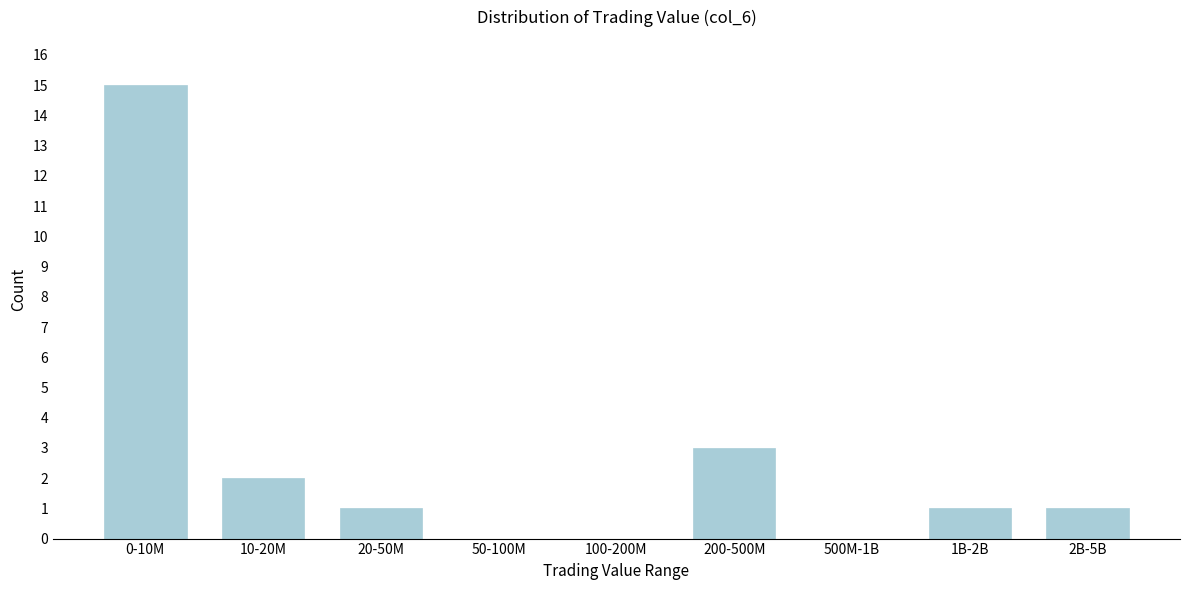

Reading left to right, what are all the values shown in this chart?

0-10M=15	10-20M=2	20-50M=1	50-100M=0	100-200M=0	200-500M=3	500M-1B=0	1B-2B=1	2B-5B=1